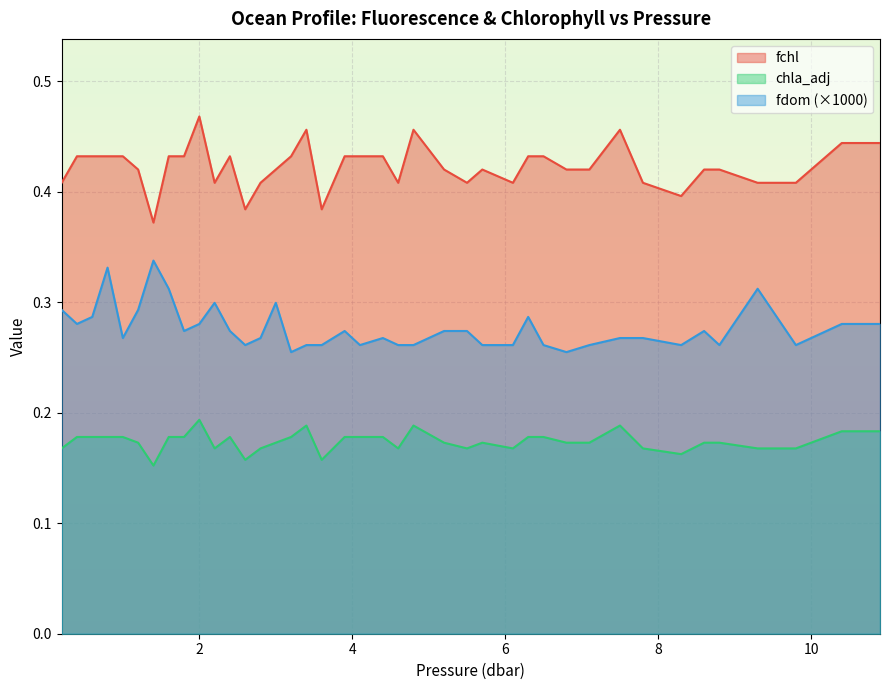

At how many categories does at least one series exceed 0?

40